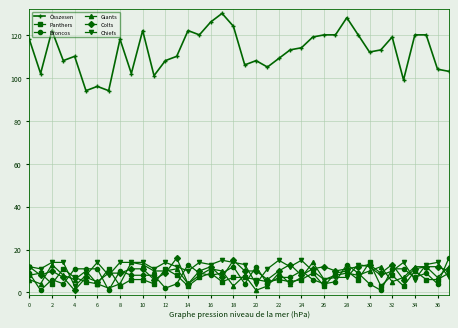

Which series has the widest spread of values?

Összesen